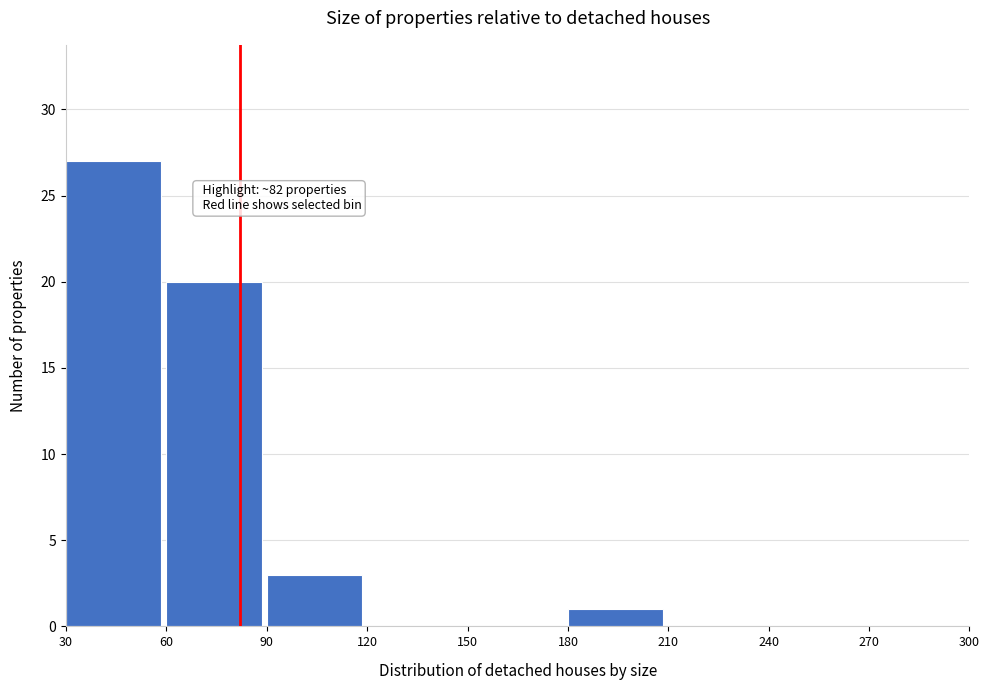

Which range on the x-axis has the tallest bar?

30 to 60